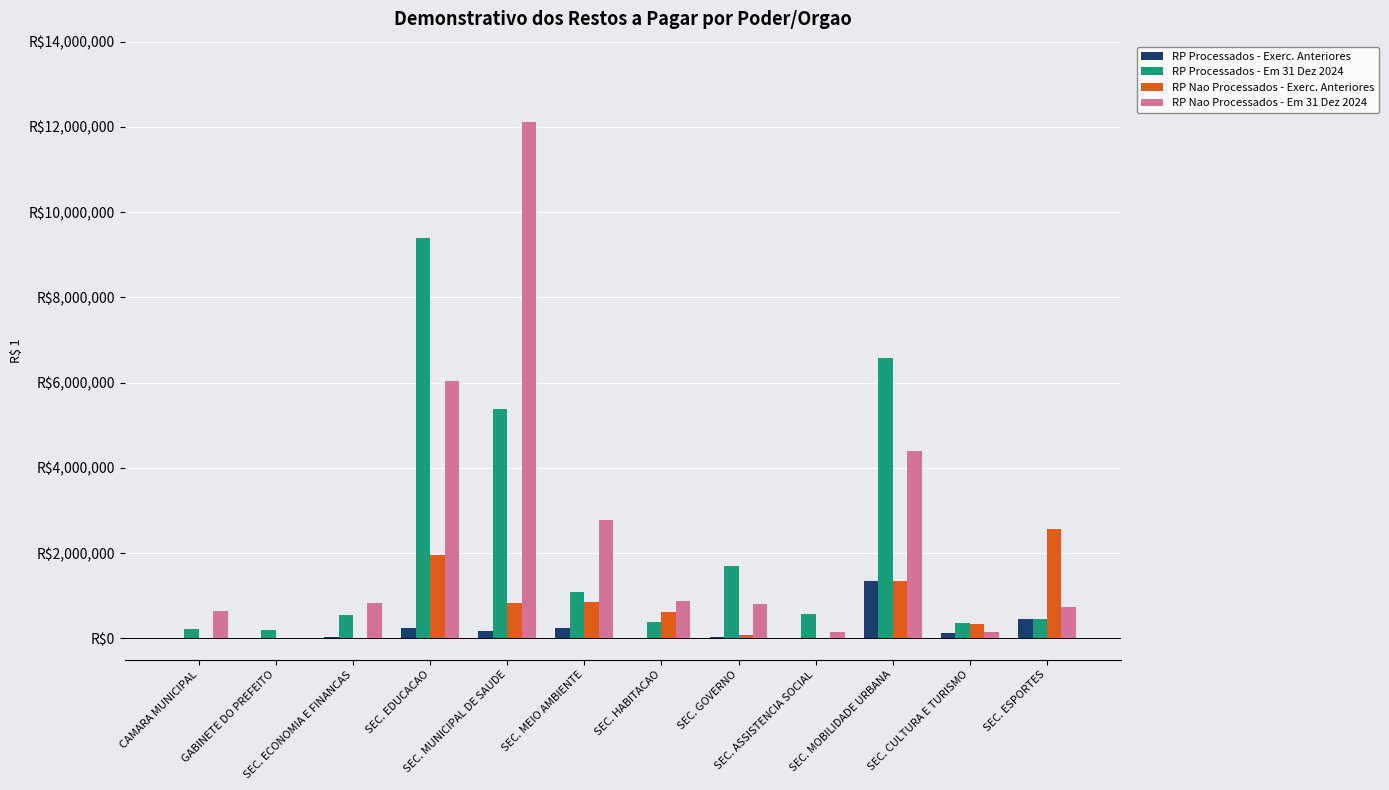

List the series in order of their peak value, highest first.

RP Nao Processados - Em 31 Dez 2024, RP Processados - Em 31 Dez 2024, RP Nao Processados - Exerc. Anteriores, RP Processados - Exerc. Anteriores